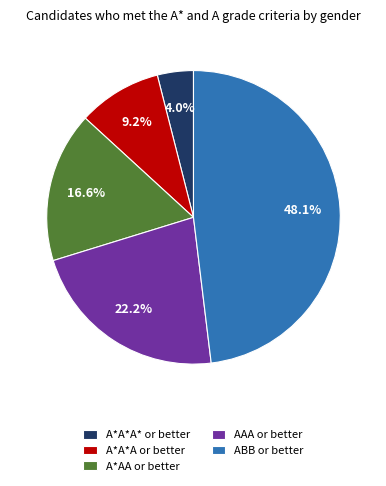

Does any single category account for the majority?

No